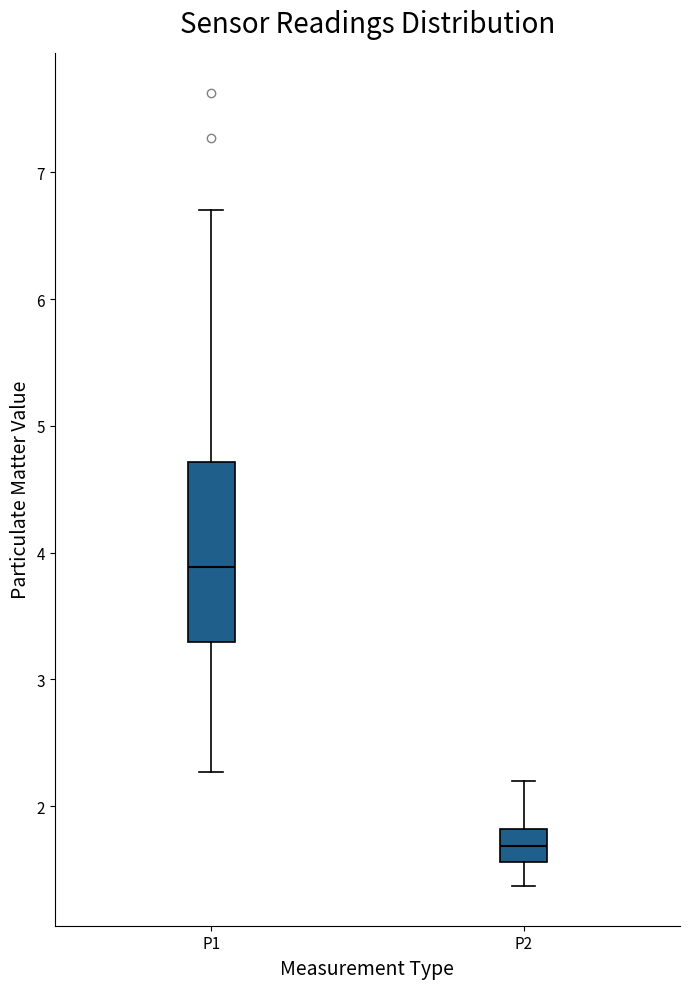

Where is the lower edge of the box for P2 on the y-axis? The values are not printed on the chart, so give them approximately, as read against the axis.

1.6